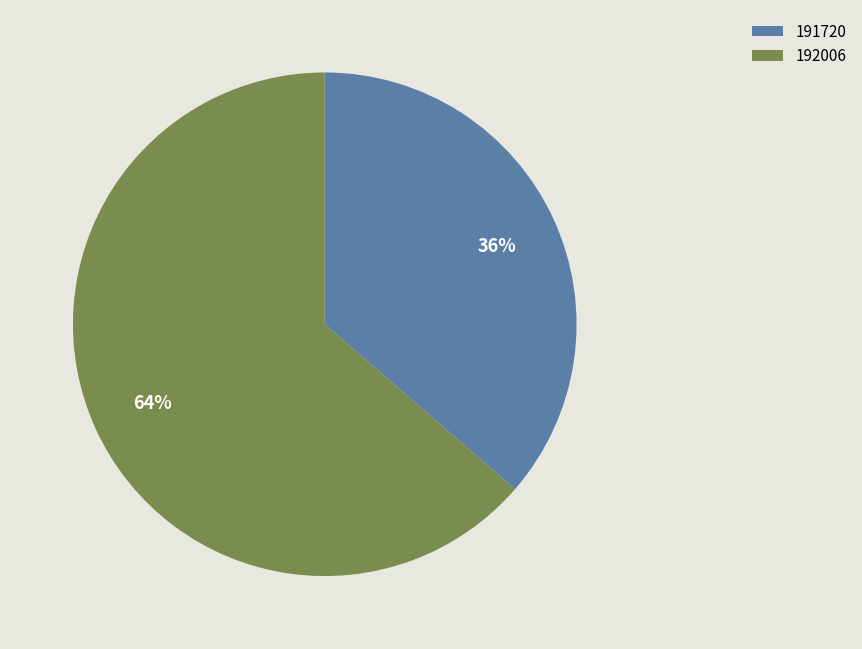

Which category has the biggest portion of the pie?

192006